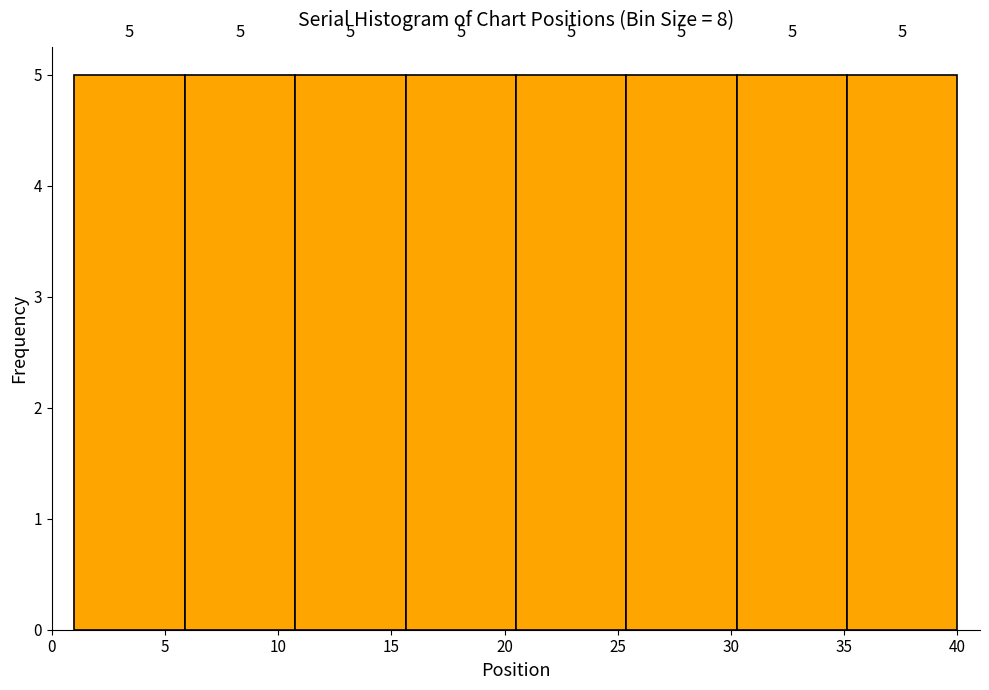

Reading left to right, transcribe this chart: for each bar, give the range it covers on the x-axis and its height. The bar edges are not printed on the chart, so give them approximately, as read against the axis.

1.0 to 6.0: 5
6.0 to 11.0: 5
11.0 to 15.5: 5
15.5 to 20.5: 5
20.5 to 25.5: 5
25.5 to 30.5: 5
30.5 to 35.0: 5
35.0 to 40.0: 5